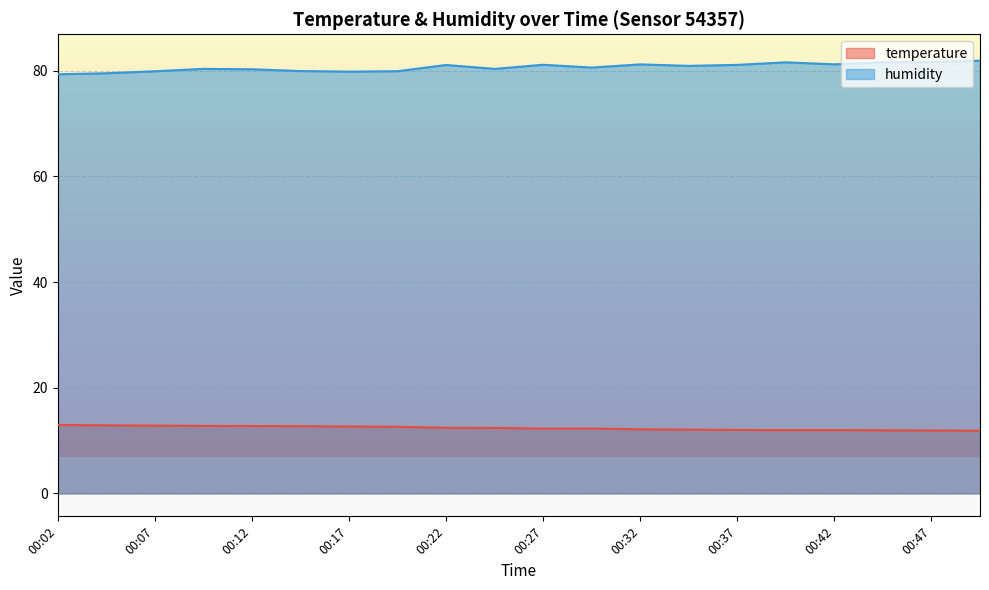

At how many categories does at least one series exceed 76?

20